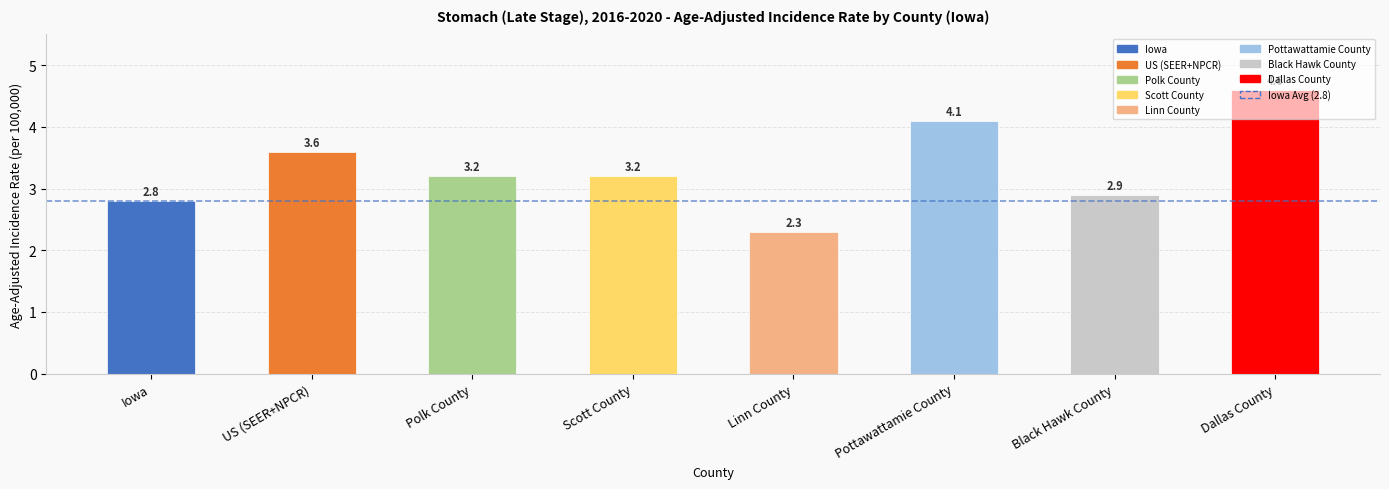

At which label is the value closest to 3?

Black Hawk County